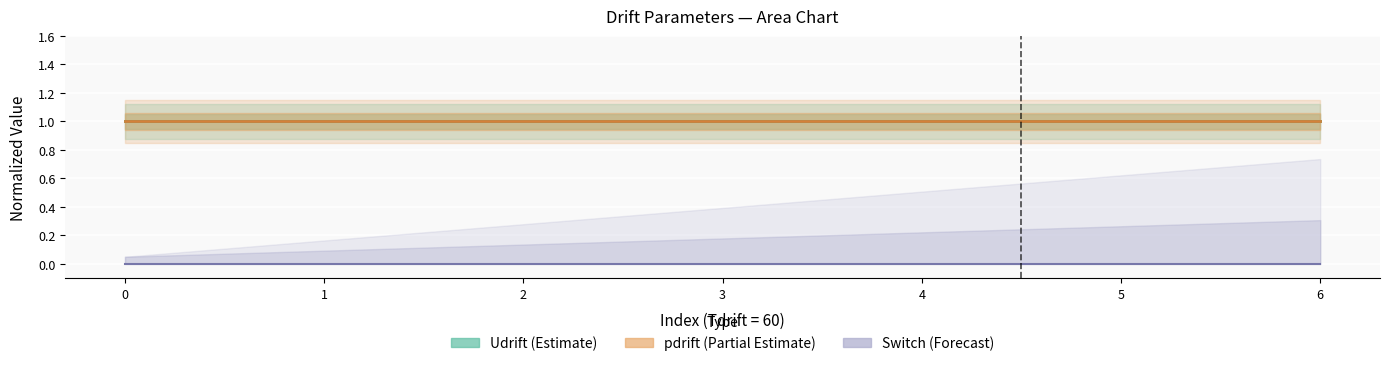

True or false: pdrift (Partial Estimate) has a value of 1 at 2.

False